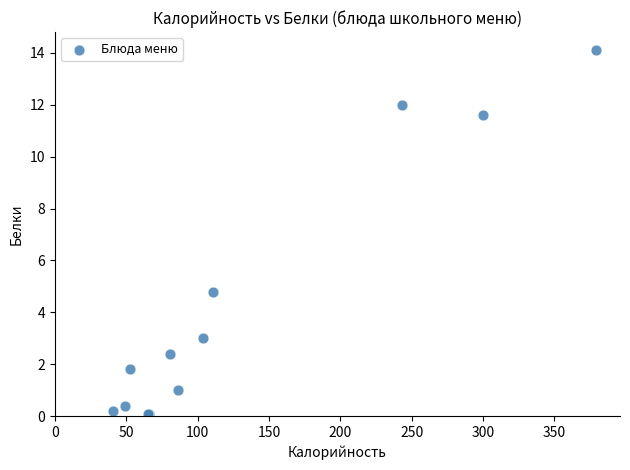

What Y value in the scatter plot is closest to 7?

4.8